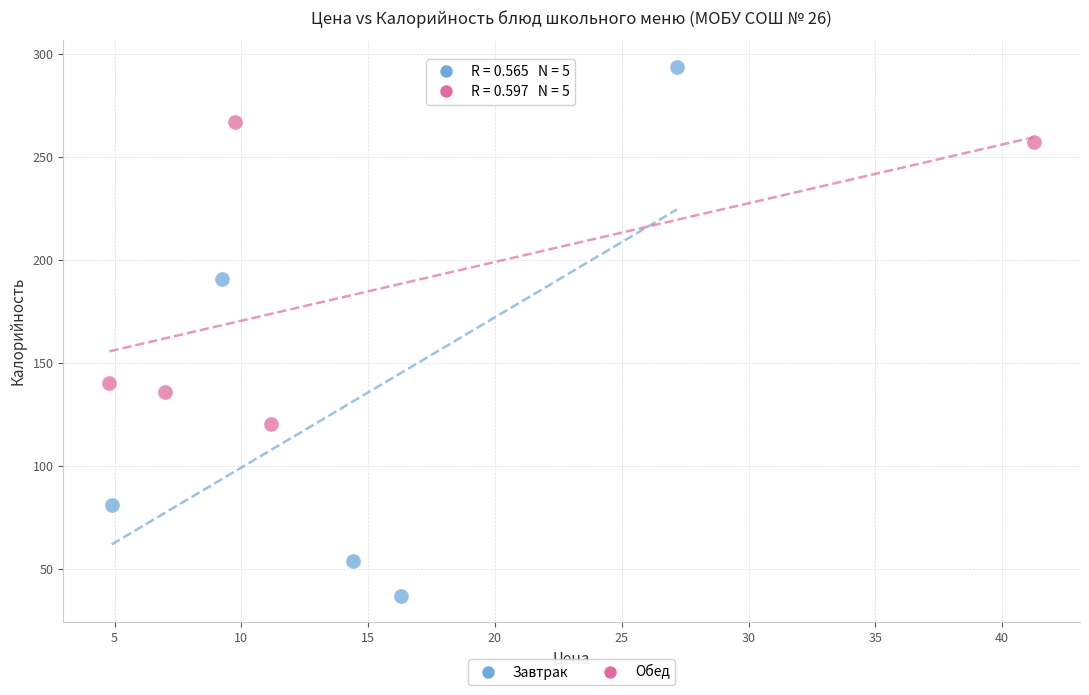

Which series reaches the minimum Y coordinate?

Завтрак